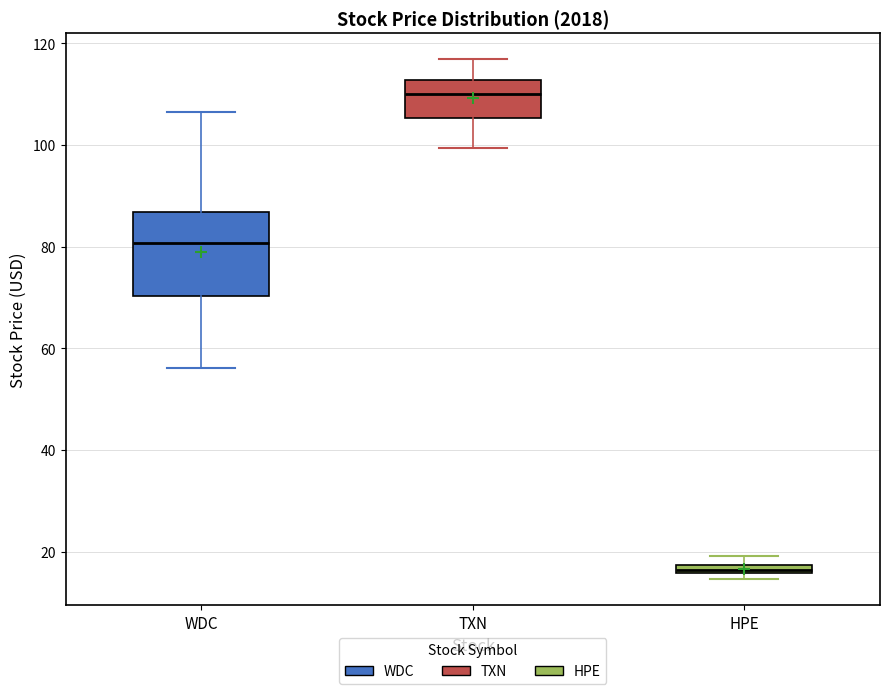

Comparing the boxes themselves (not the whiskers), which one is the tallest?

WDC